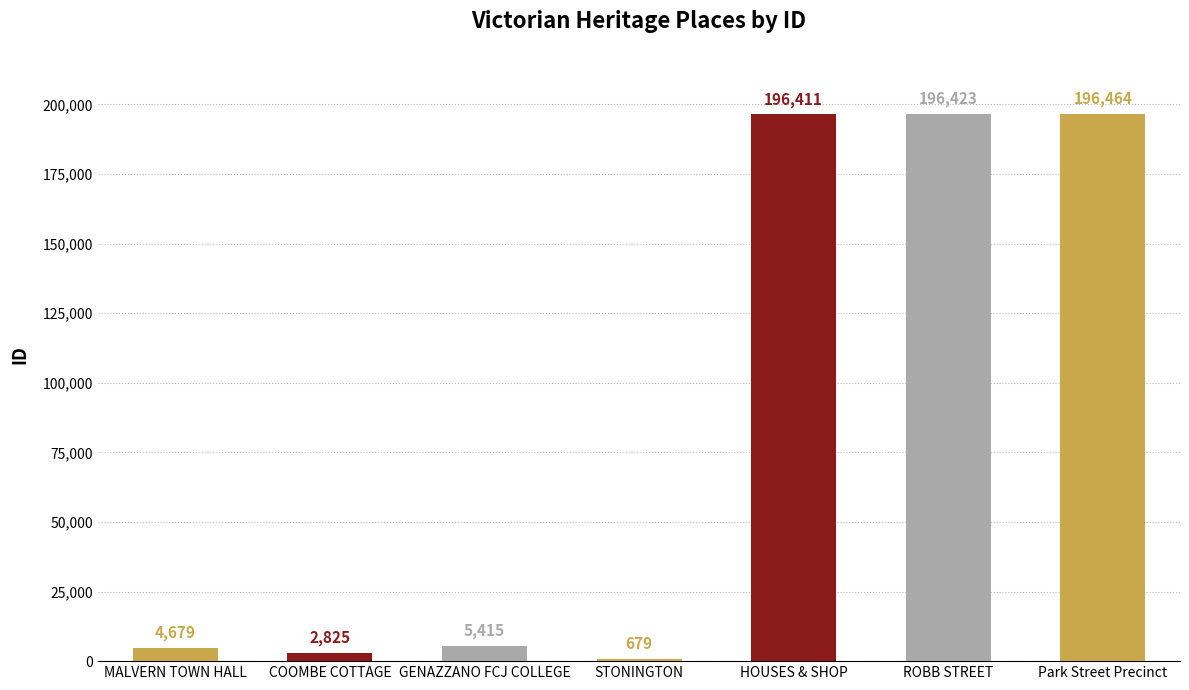

What is the greatest value displayed?

196464